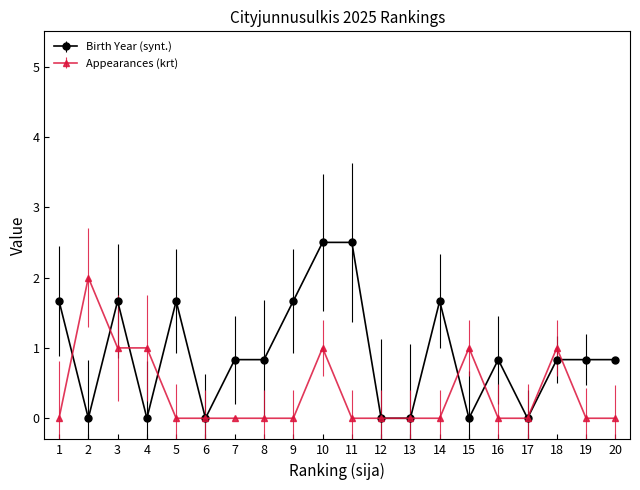

Which series has the widest spread of values?

Birth Year (synt.)